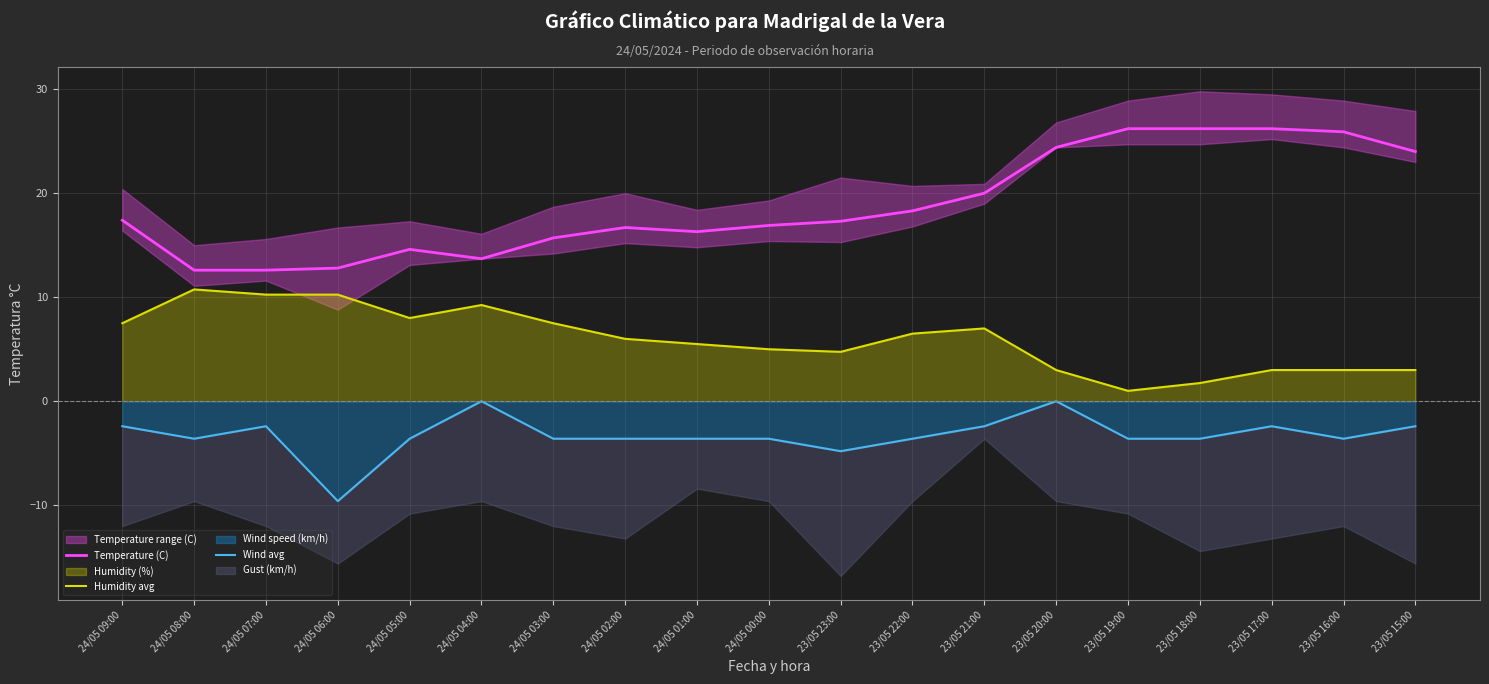

Which category has the highest value in the Humidity avg series?

24/05 08:00